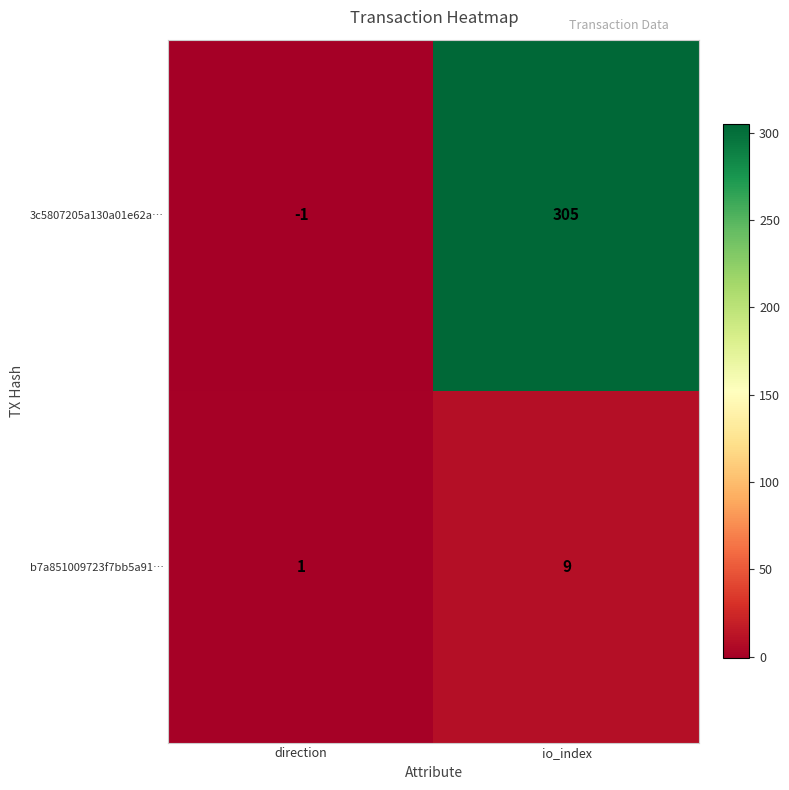

What is the difference between the 3c5807205a130a01e62a… values at direction and io_index?

306